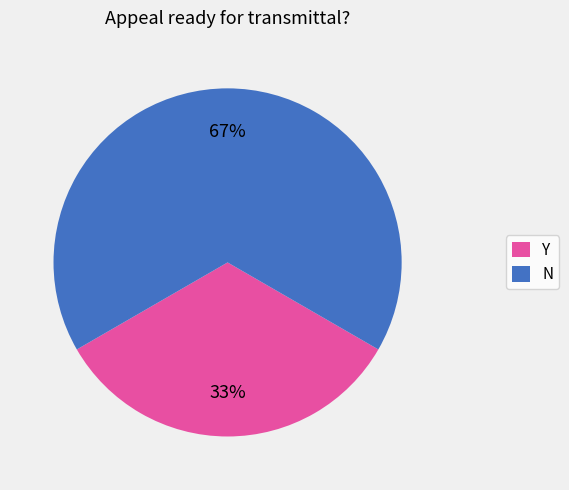

Is the sum of Y and N greater than half?

Yes